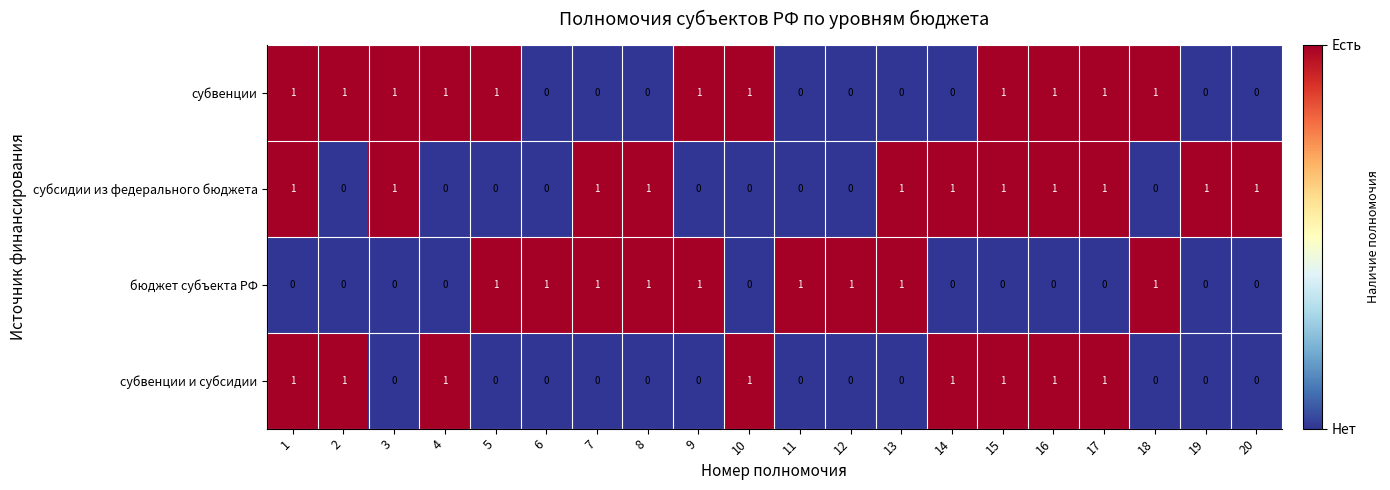

The бюджет субъекта РФ series shows -1 at 19. True or false?

False